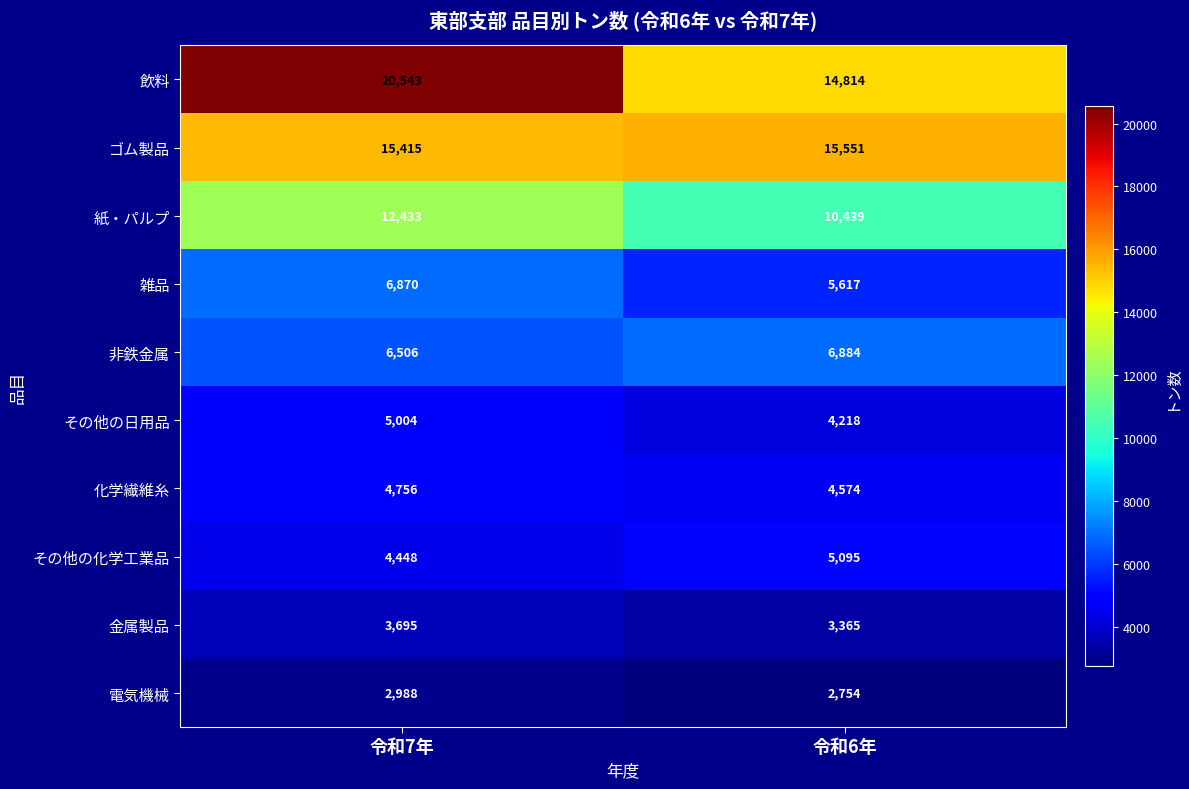

Reading right to left, transcribe all the data shown in this chart.

飲料: 令和6年=14814	令和7年=20543
ゴム製品: 令和6年=15551	令和7年=15415
紙・パルプ: 令和6年=10439	令和7年=12433
雑品: 令和6年=5617	令和7年=6870
非鉄金属: 令和6年=6884	令和7年=6506
その他の日用品: 令和6年=4218	令和7年=5004
化学繊維糸: 令和6年=4574	令和7年=4756
その他の化学工業品: 令和6年=5095	令和7年=4448
金属製品: 令和6年=3365	令和7年=3695
電気機械: 令和6年=2754	令和7年=2988